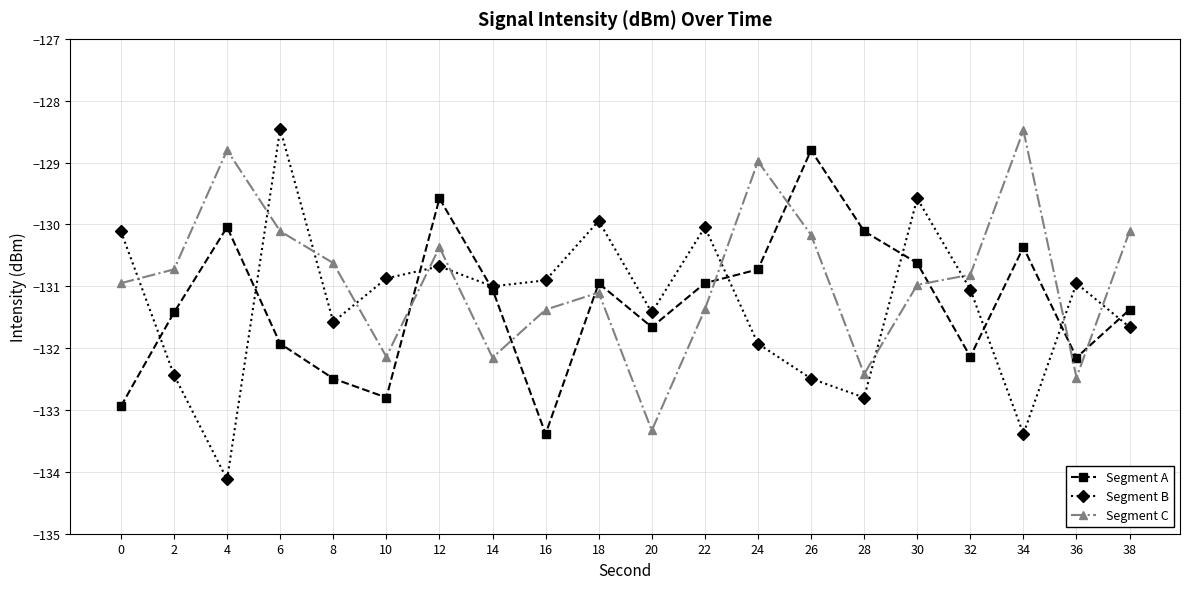

Which category has the lowest value in the Segment C series?

20